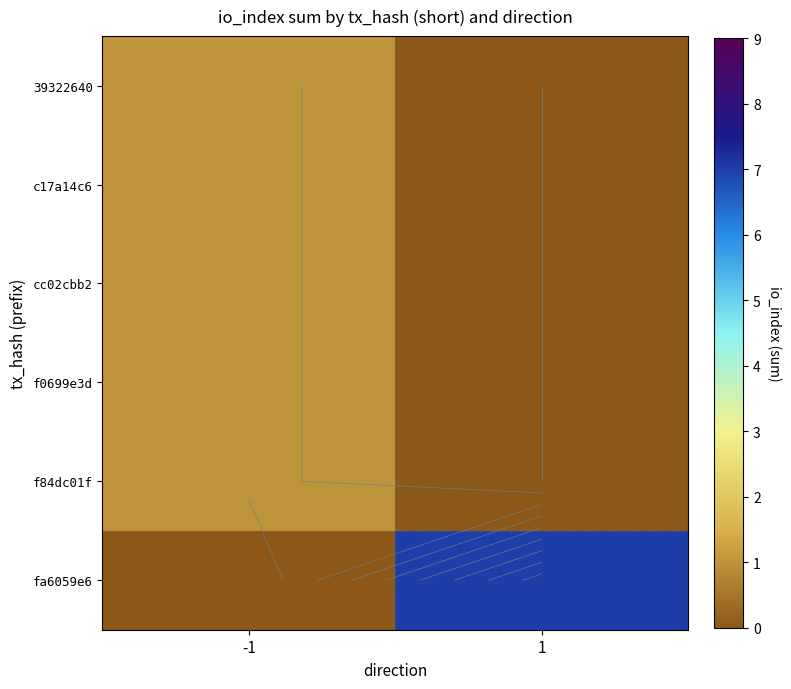

How many positive values does the 39322640 series have?

1